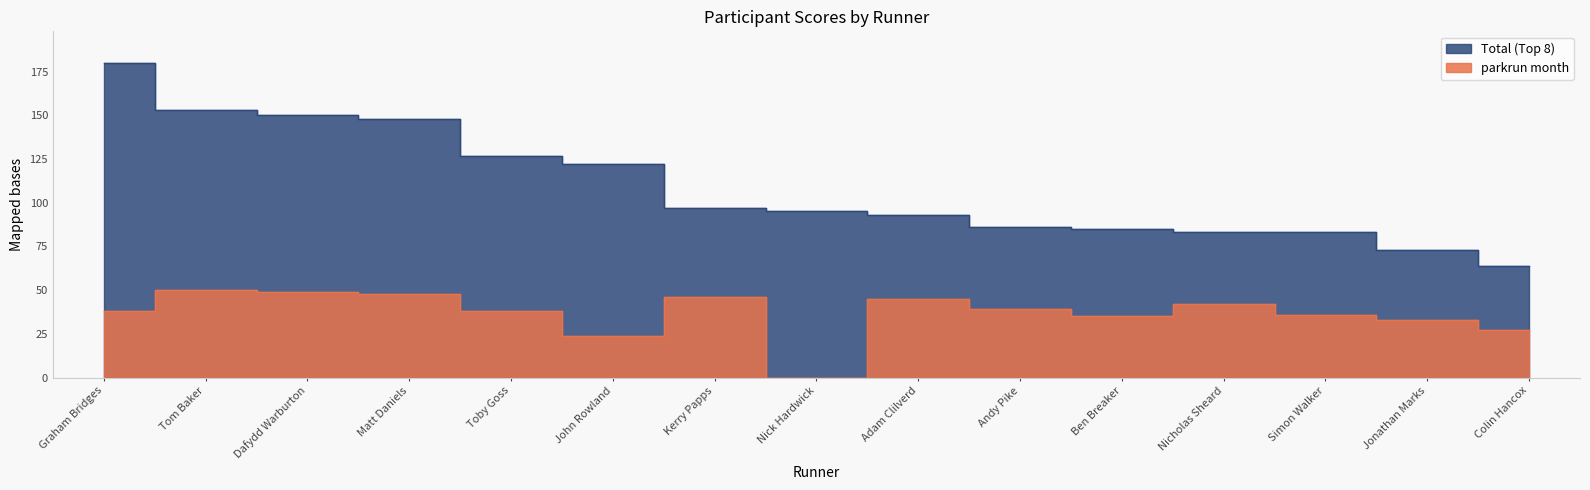

Between Nick Hardwick and Tom Baker, which is larger?

Tom Baker